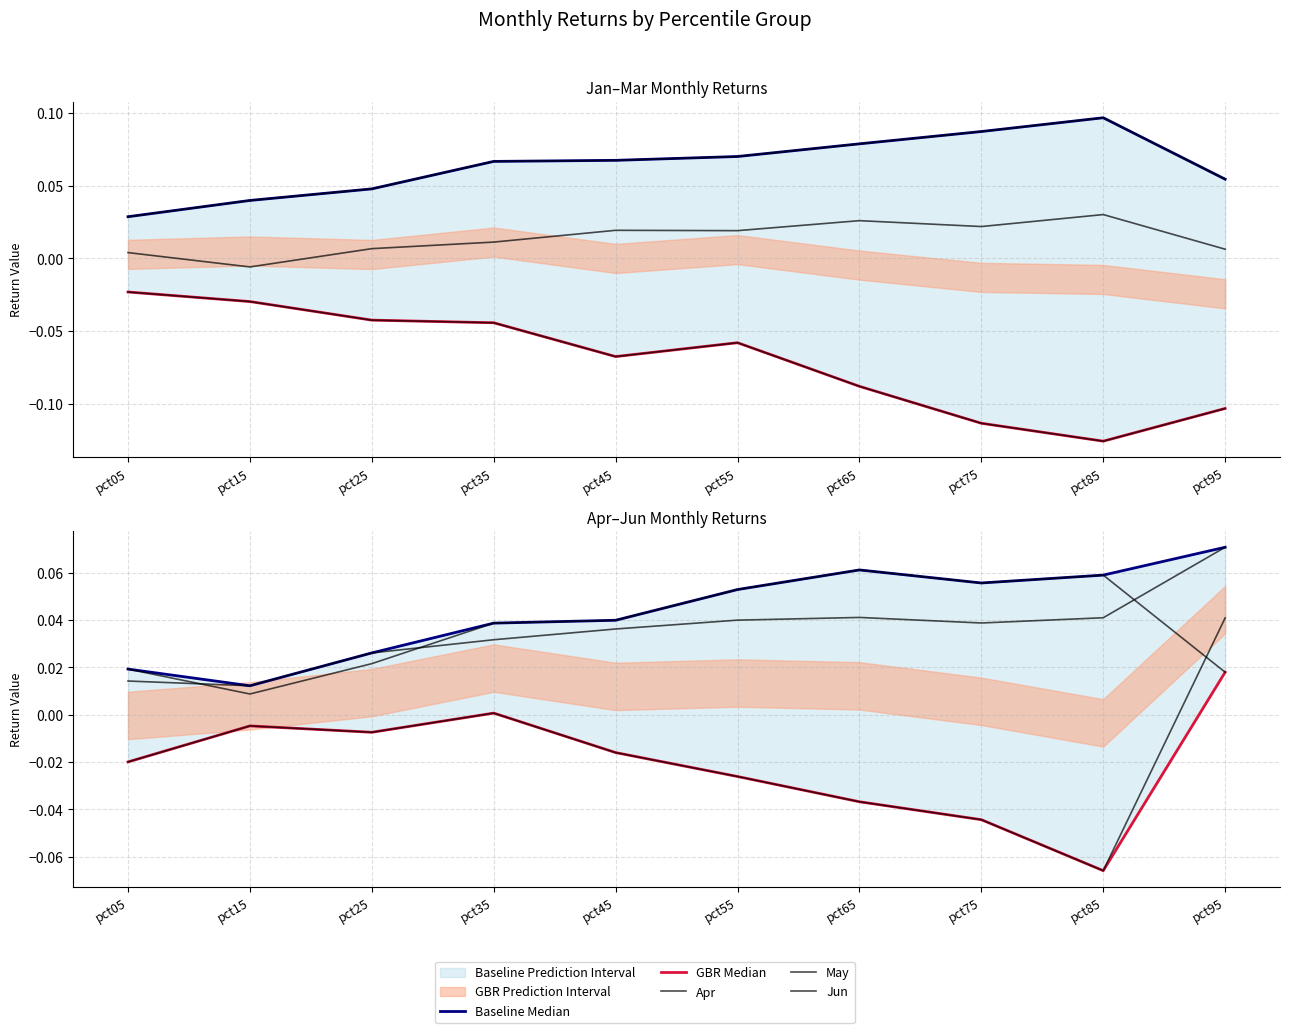

List the labels in order of Jan value, smallest first.

pct15, pct05, pct95, pct25, pct35, pct55, pct45, pct75, pct65, pct85